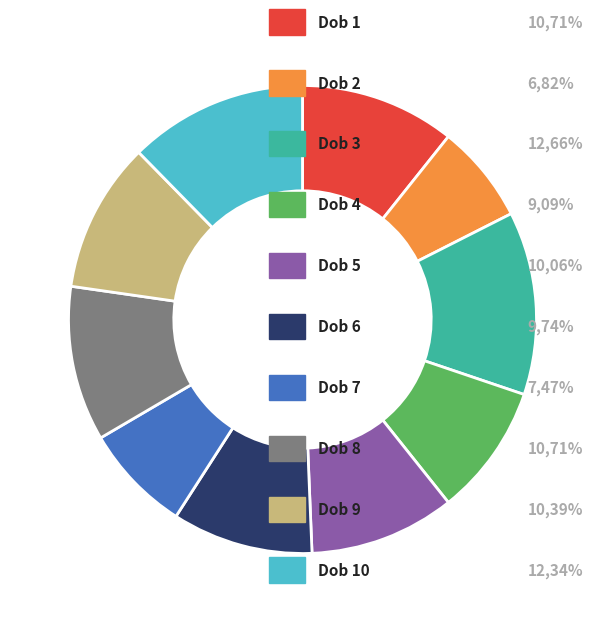

Is there any slice that represents more than half of the pie?

No